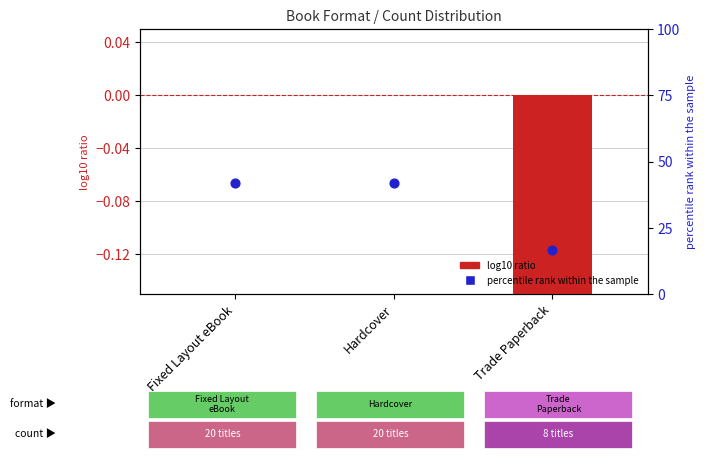

At which category is the sum across all series the highest?

Fixed Layout eBook